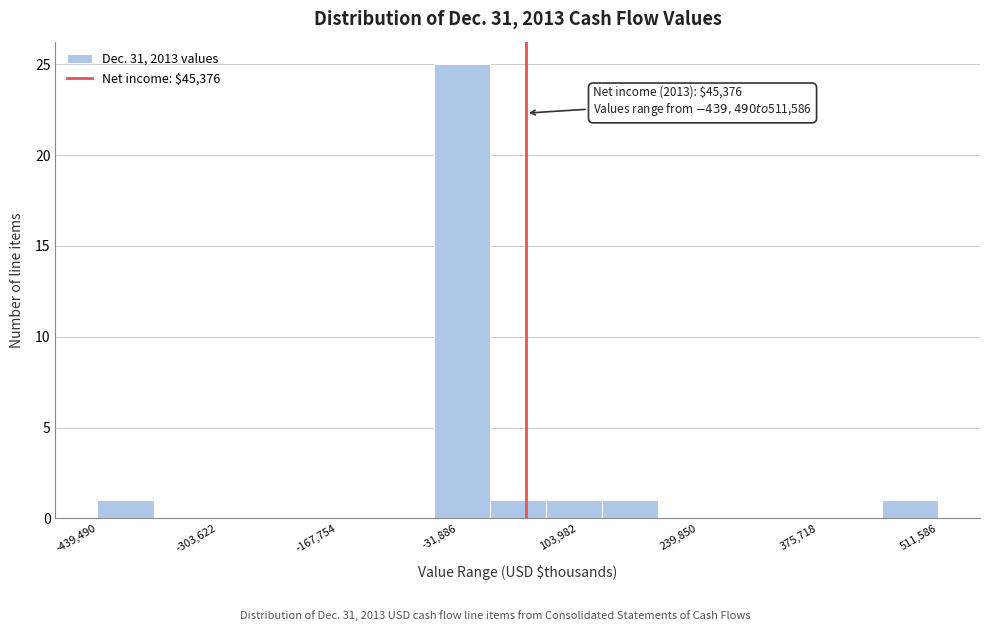

Read against the x-axis, roughly where is the centre of the tallest bar?

-20000